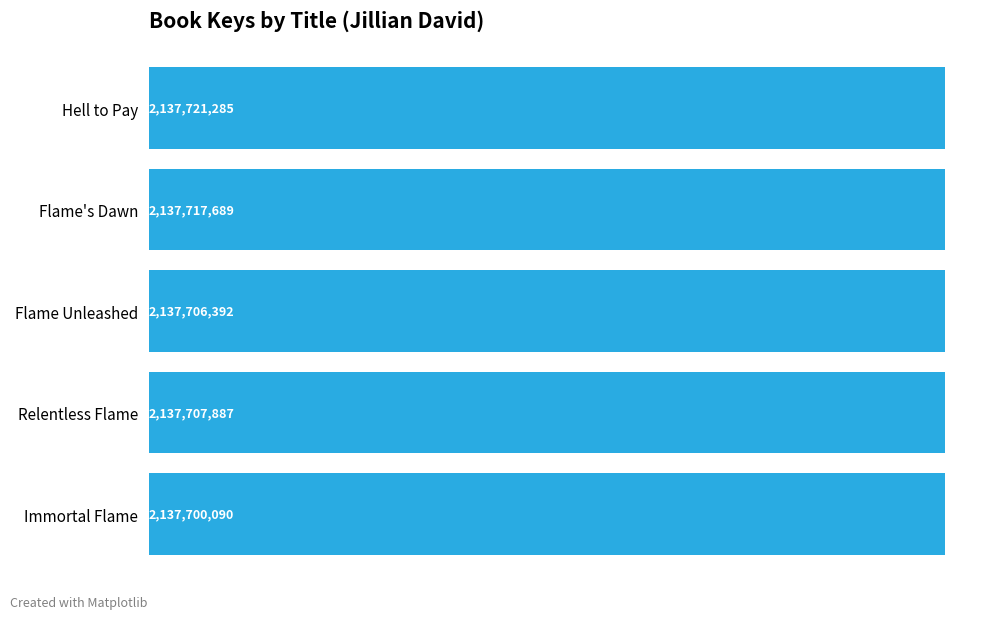

What is the change in value from Relentless Flame to Immortal Flame?

-7797